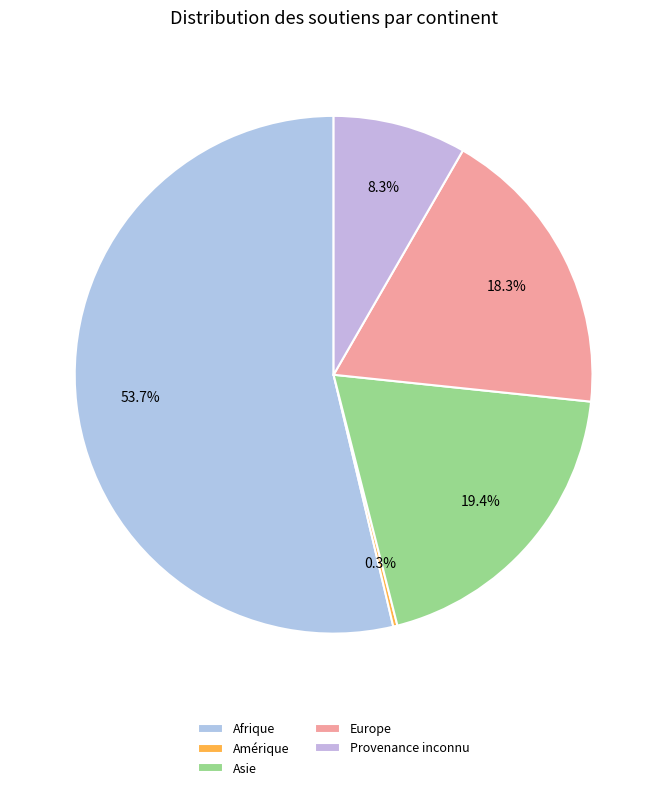

Which slice is the smallest?

Amérique